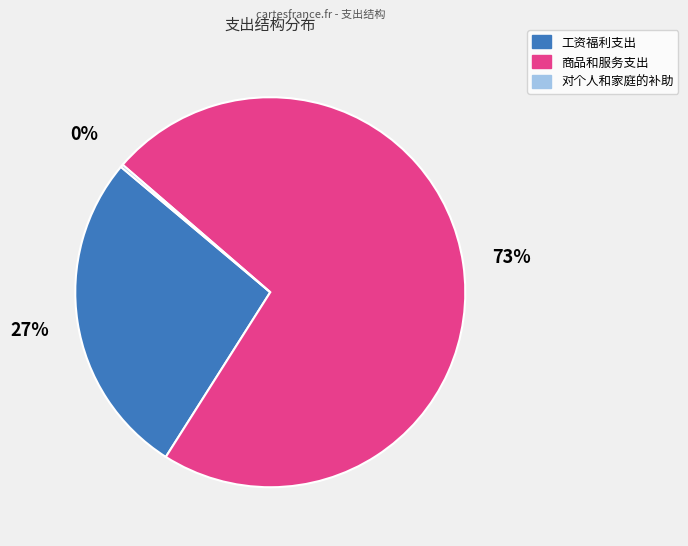

To the nearest percent, what is the difference between the 商品和服务支出 and 工资福利支出 slice percentages?

46%